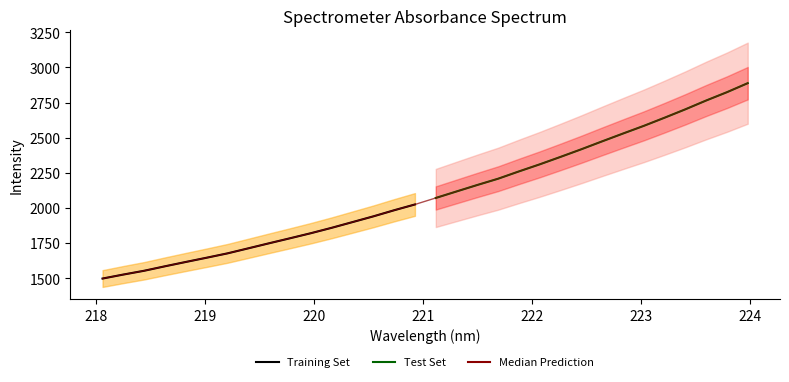

What is the ratio of the value at 223.5987 to the value at 219.7801?

1.5